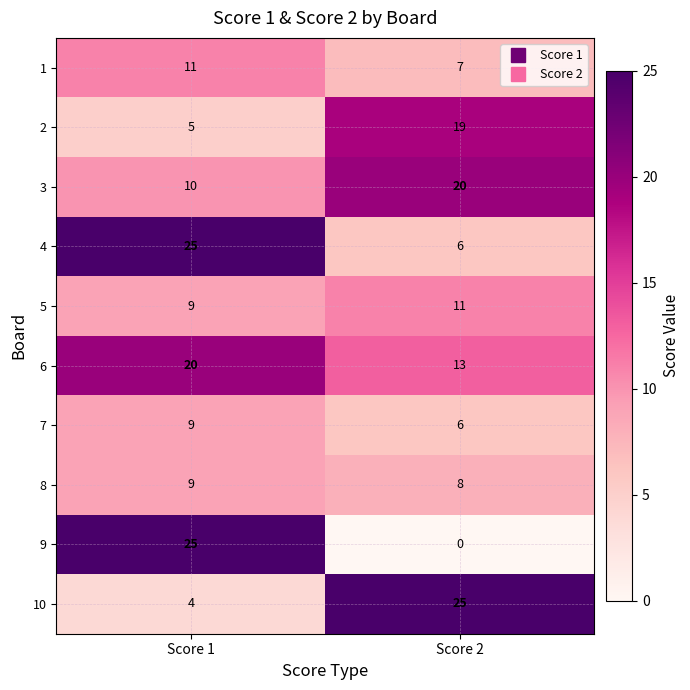

List the labels in order of 6 value, largest first.

Score 1, Score 2